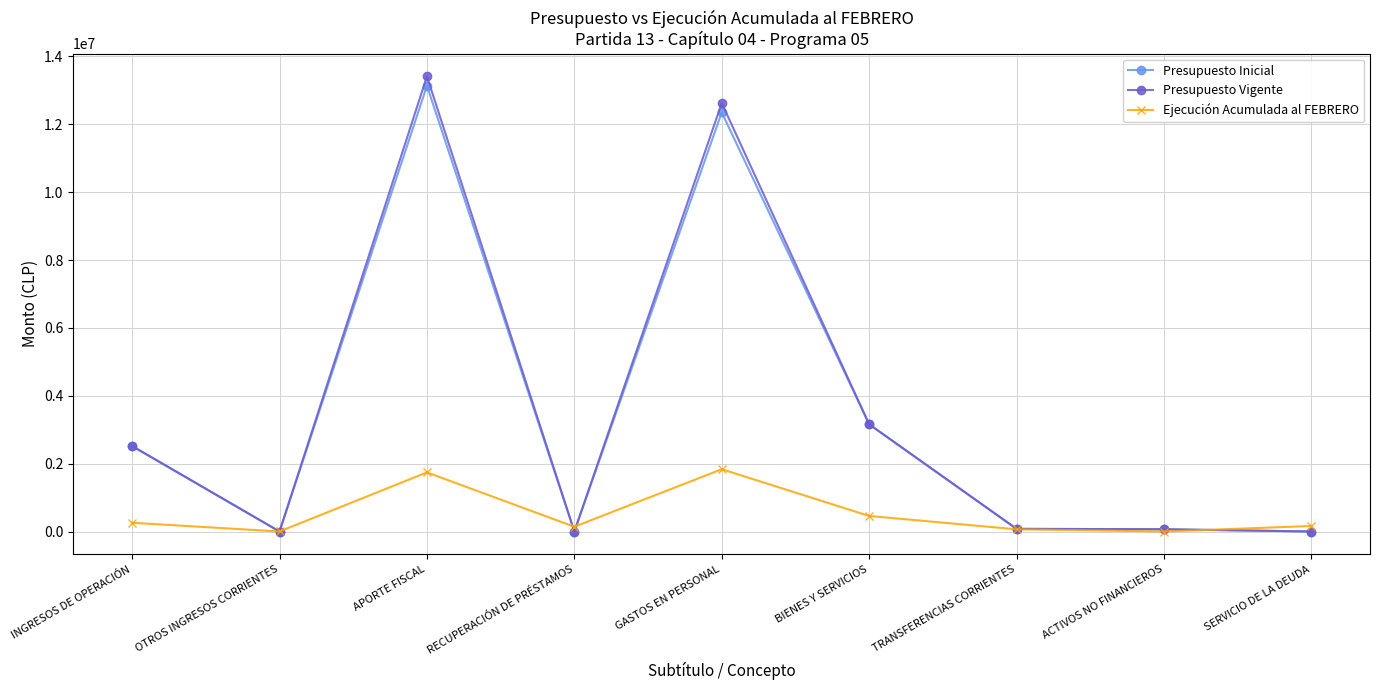

What are all the series names shown in the legend?

Presupuesto Inicial, Presupuesto Vigente, Ejecución Acumulada al FEBRERO